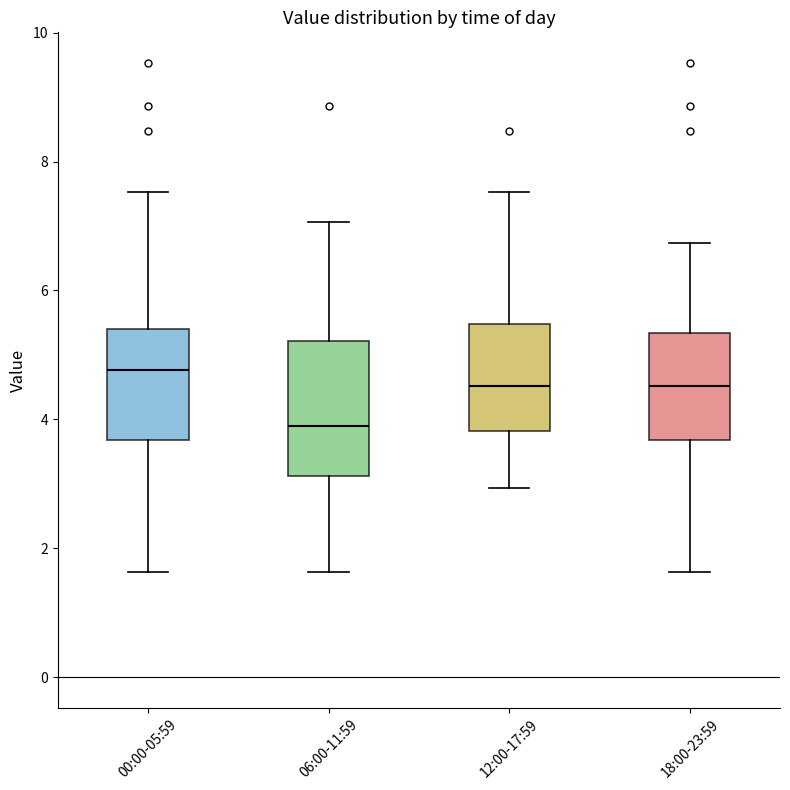

Which box is the tallest, from its lower edge to its upper edge?

06:00-11:59